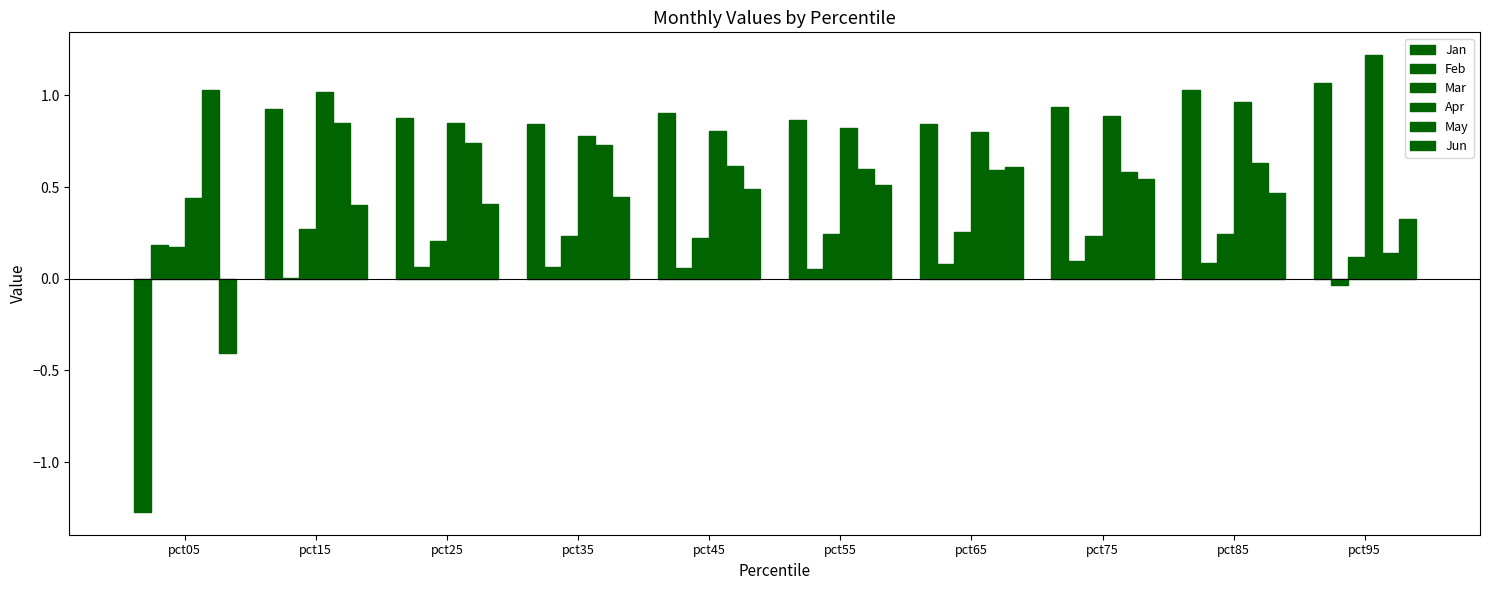

How many data points in Jan are above 0?

9